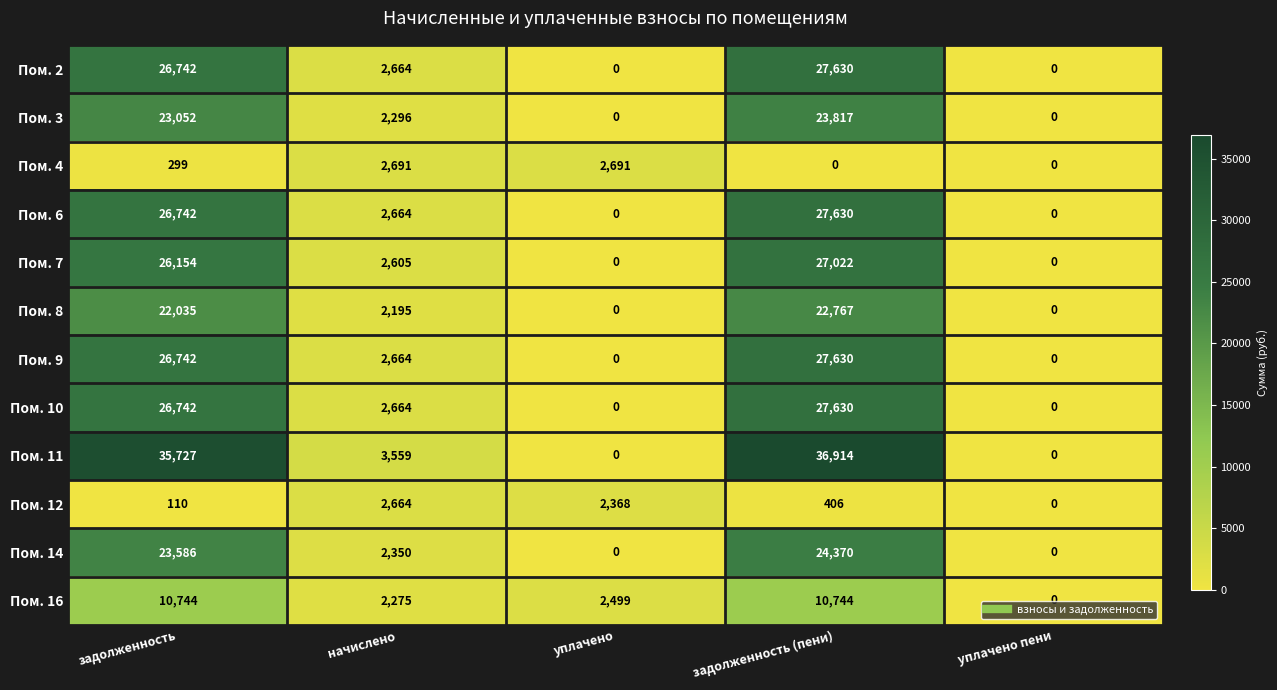

What is the average value of the Пом. 6 series?

11407